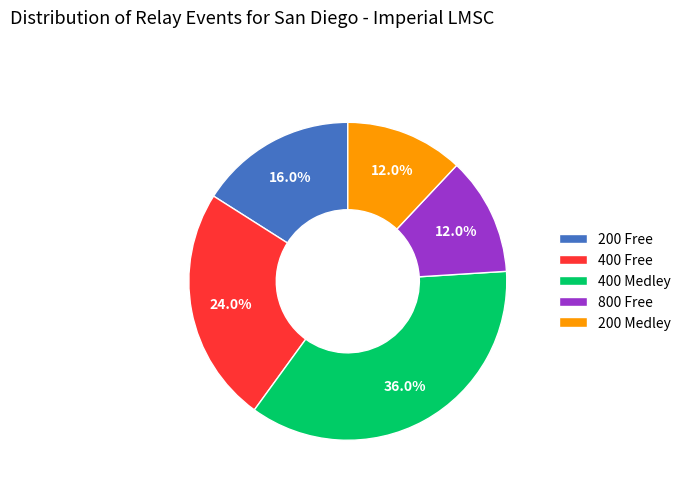

Does 200 Free account for over 50% of the chart?

No